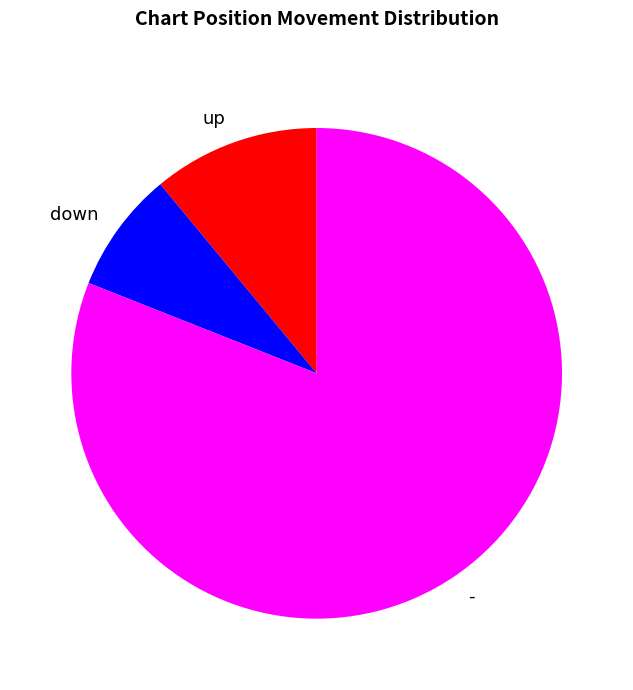

Which has a higher value, up or -?

-